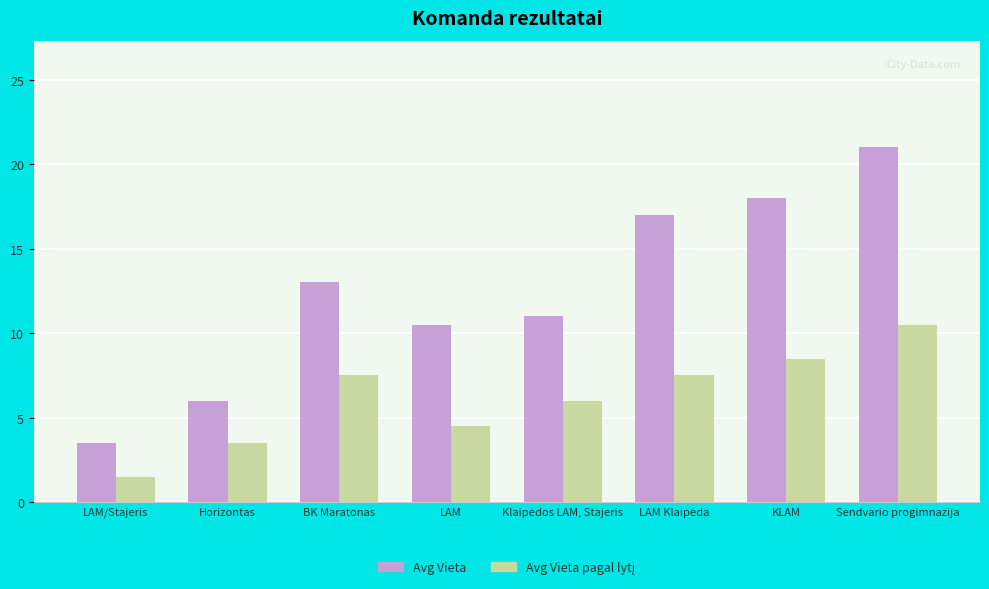

Read the Avg Vieta value at KLAM.

18.0